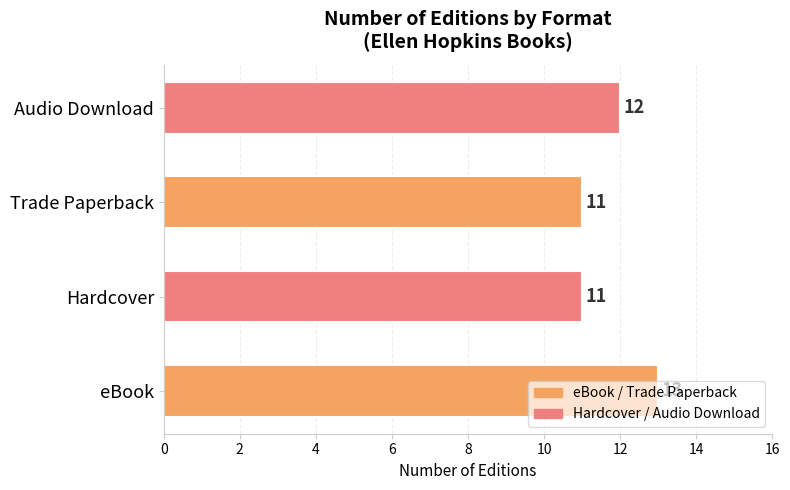

Count the number of data series in this chart.

1